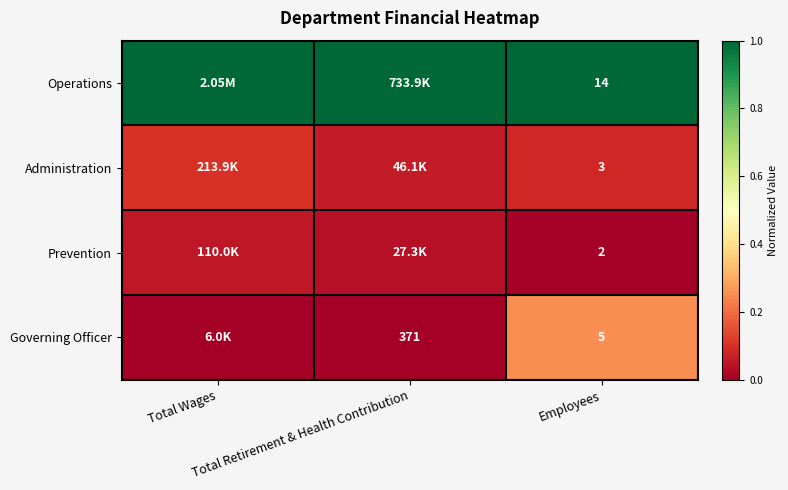

The Operations series shows 1.5 at Total Wages. True or false?

False